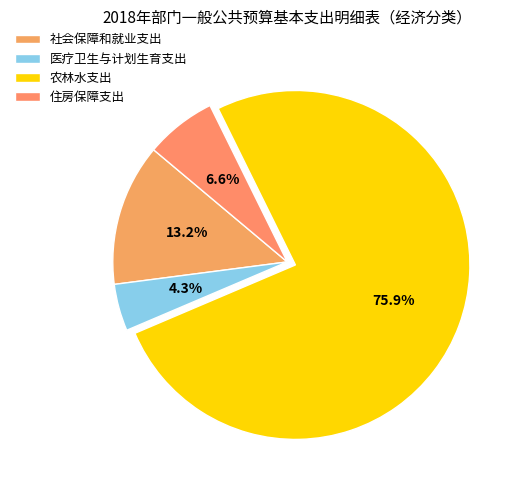

Approximately how many times larger is the value at 住房保障支出 compared to 农林水支出?

0.1